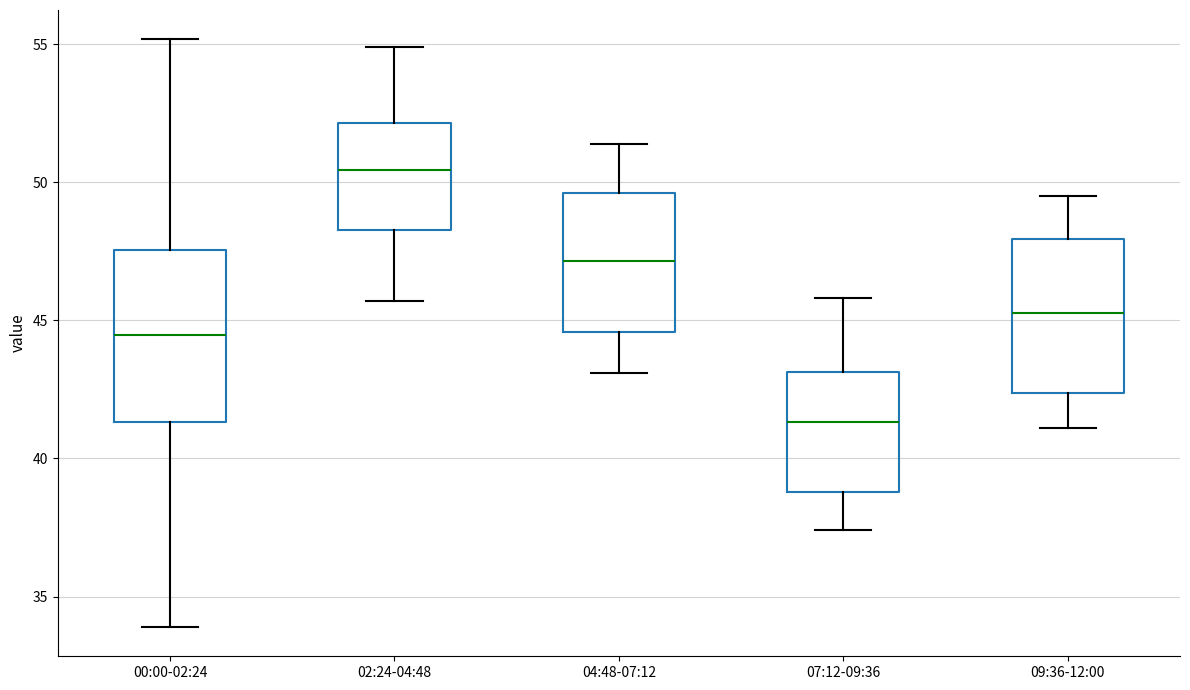

Comparing the boxes themselves (not the whiskers), which one is the tallest?

00:00-02:24